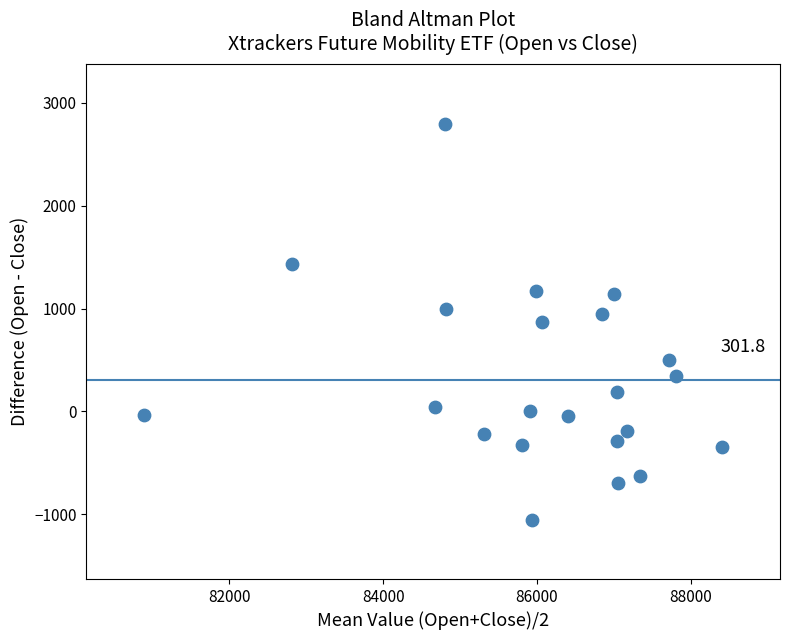

What is the range of Y values (max minus min)?

3848